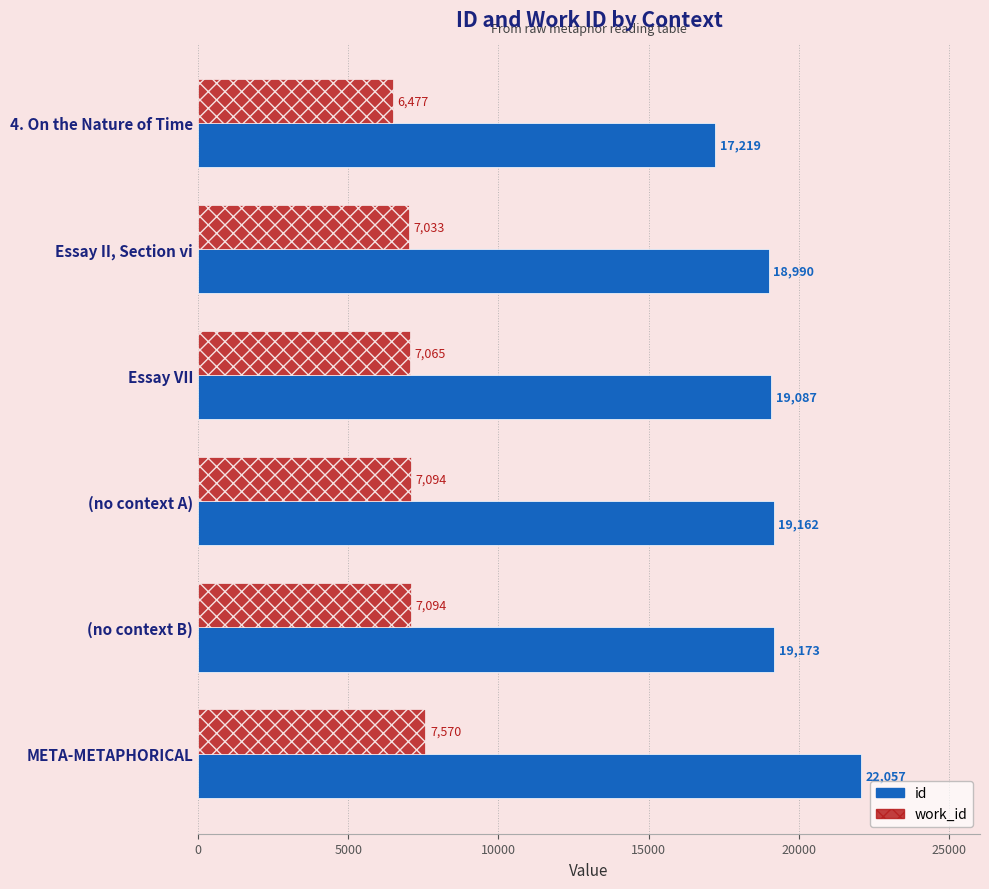

Rank the series by their maximum value, from lowest to highest.

work_id, id